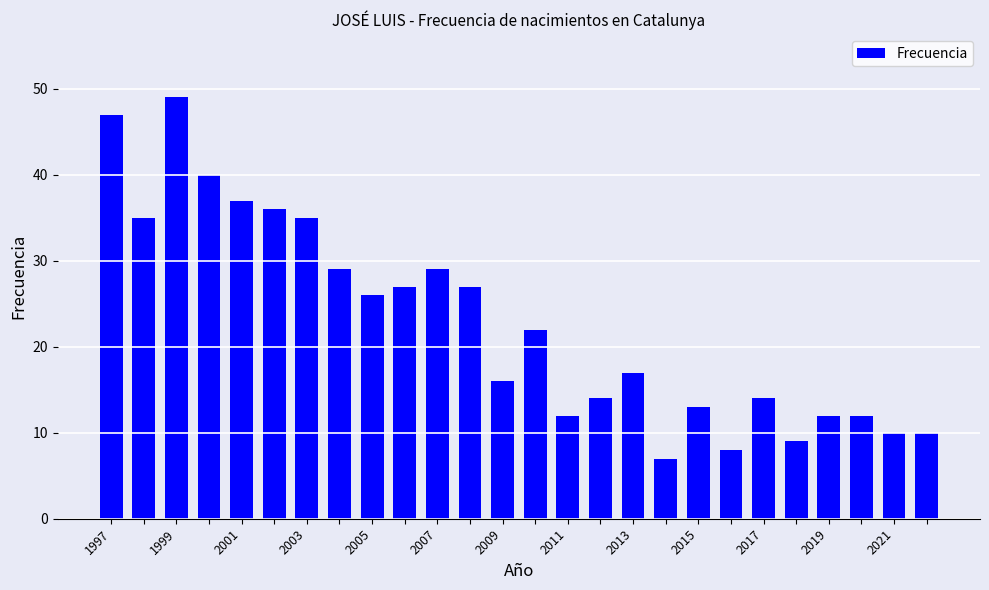

Does the chart contain stacked bars?

No